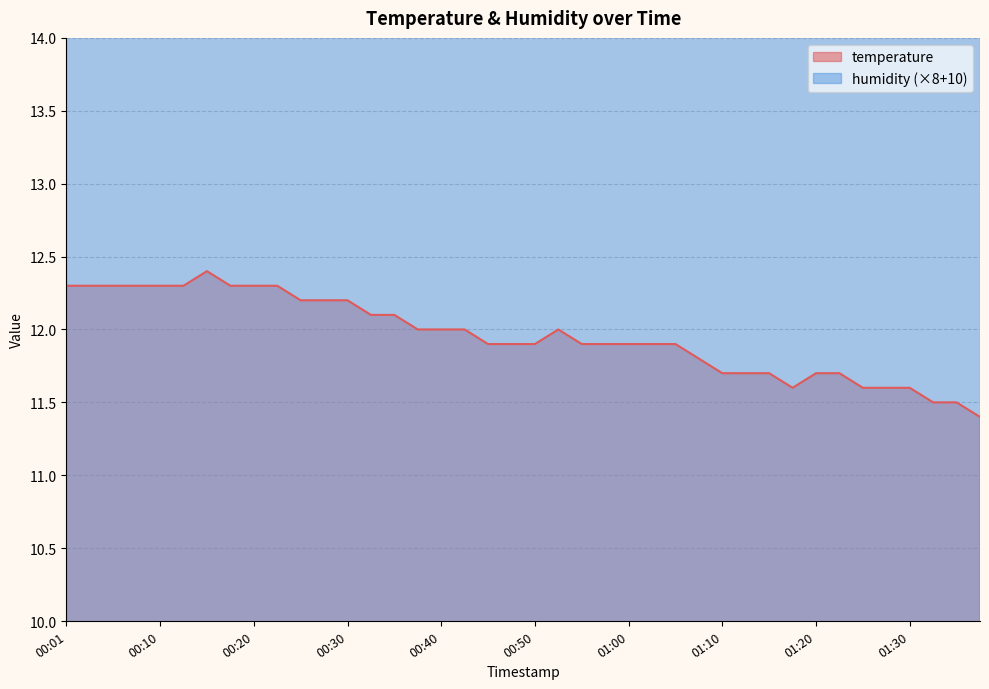

What is the minimum value shown in the chart?

11.4